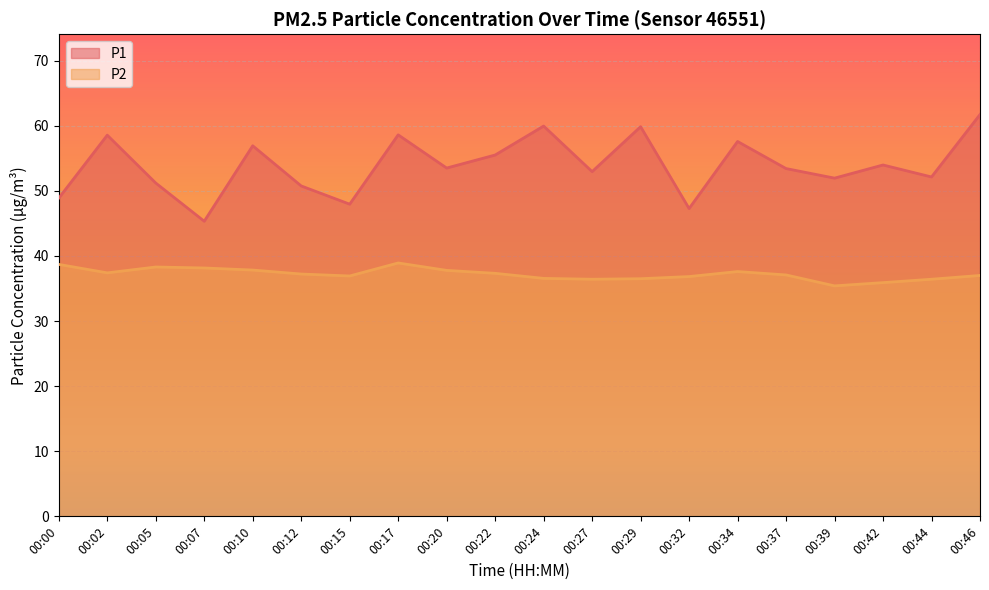

What is the sum of the P2 values at 00:07 and 00:15?

75.1